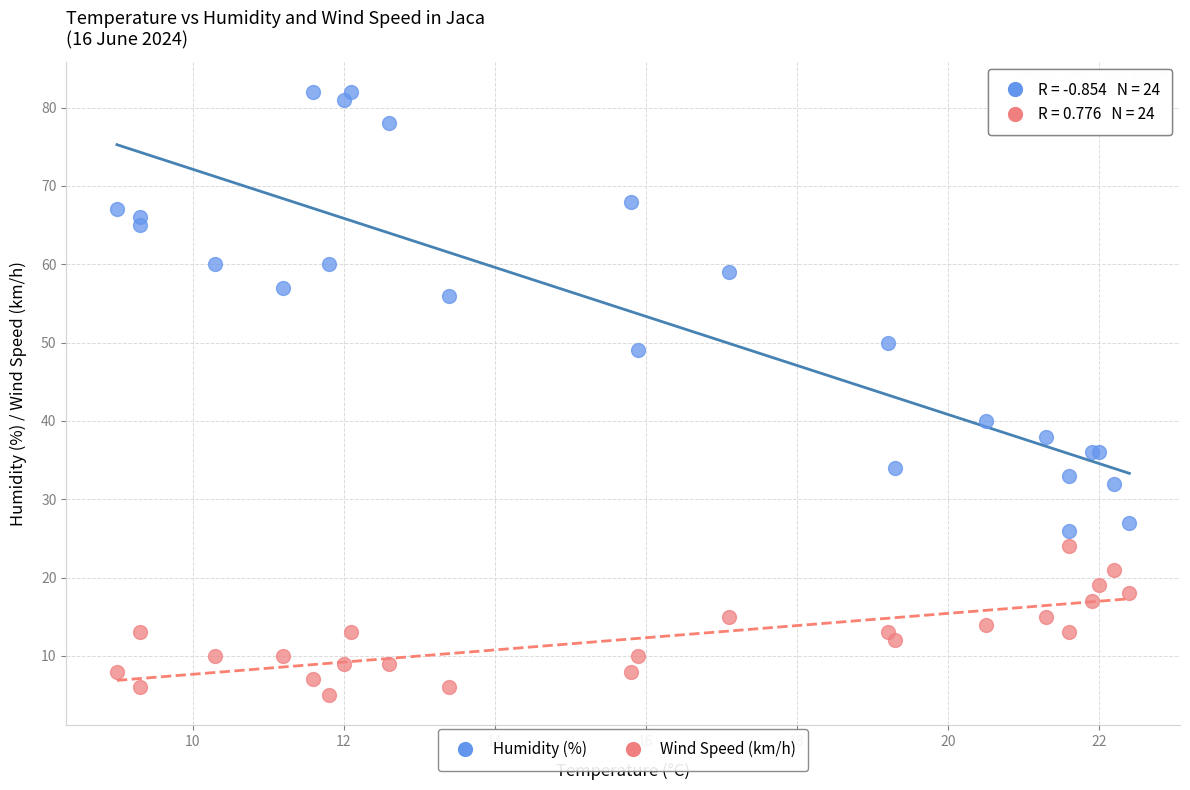

Which series reaches the minimum Y coordinate?

Wind Speed (km/h)